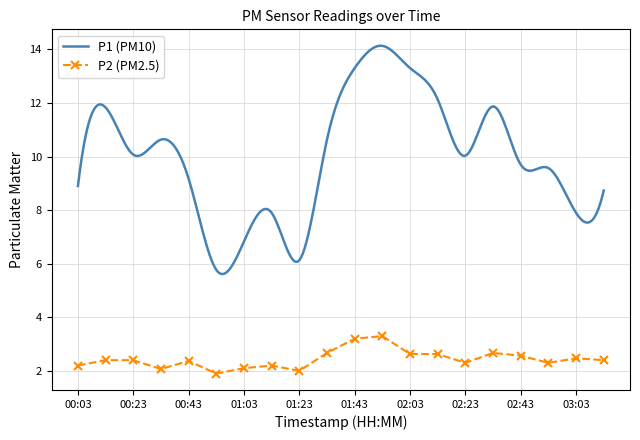

True or false: P2 (PM2.5) has a value of 1.5 at 01:43.

False